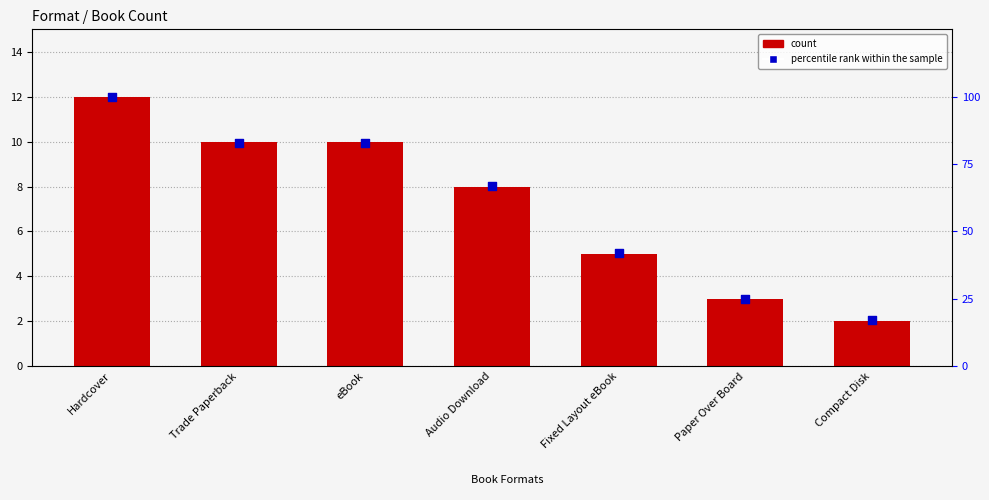

Is the value of count at Audio Download greater than the value of percentile rank within the sample at Audio Download?

No